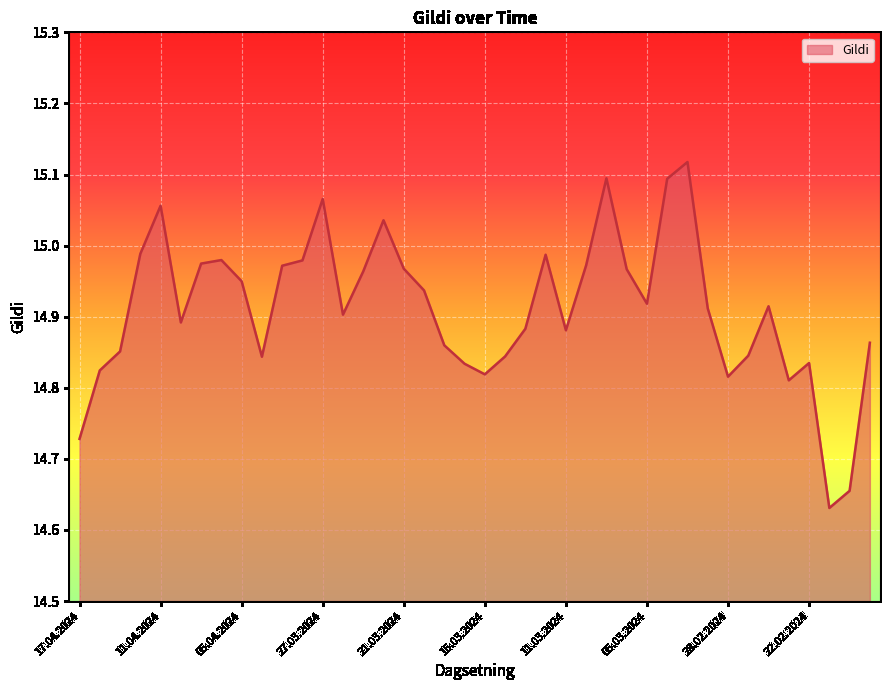

What is the difference between the maximum and minimum values?

0.5